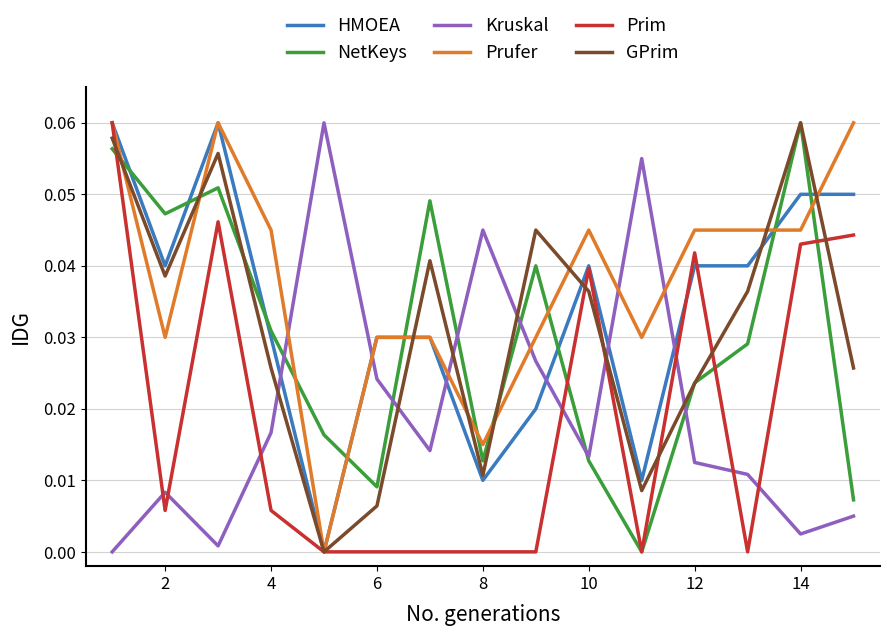

Which series has the largest total across all categories?

Prufer